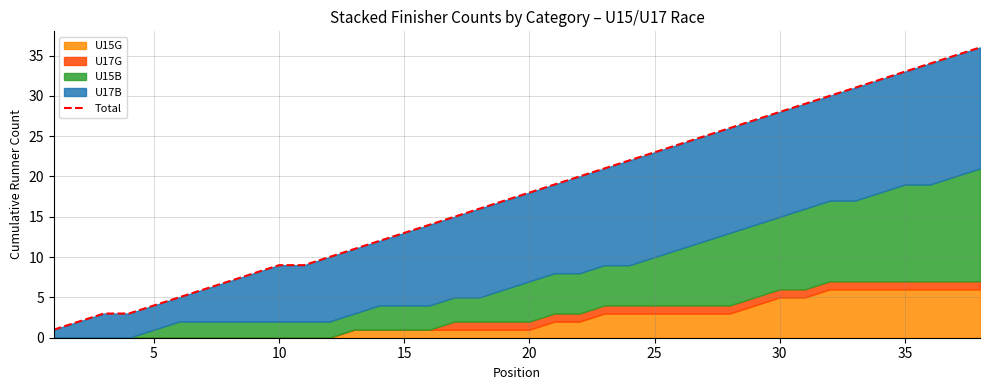

Does the chart display data point markers on the line(s)?

No